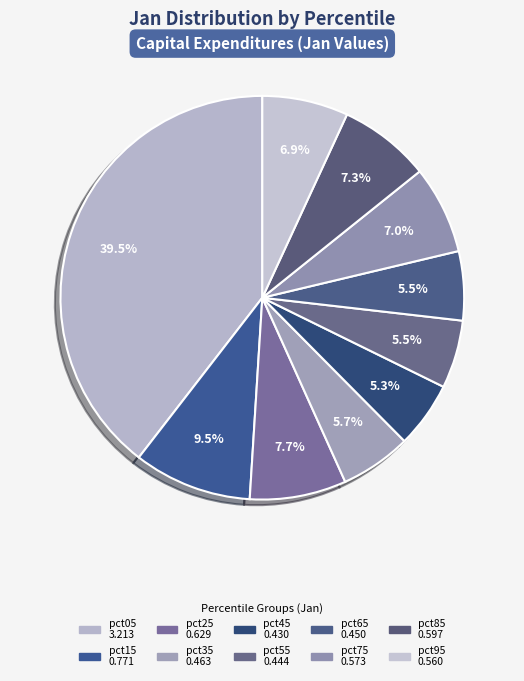

Which slice is the smallest?

pct45